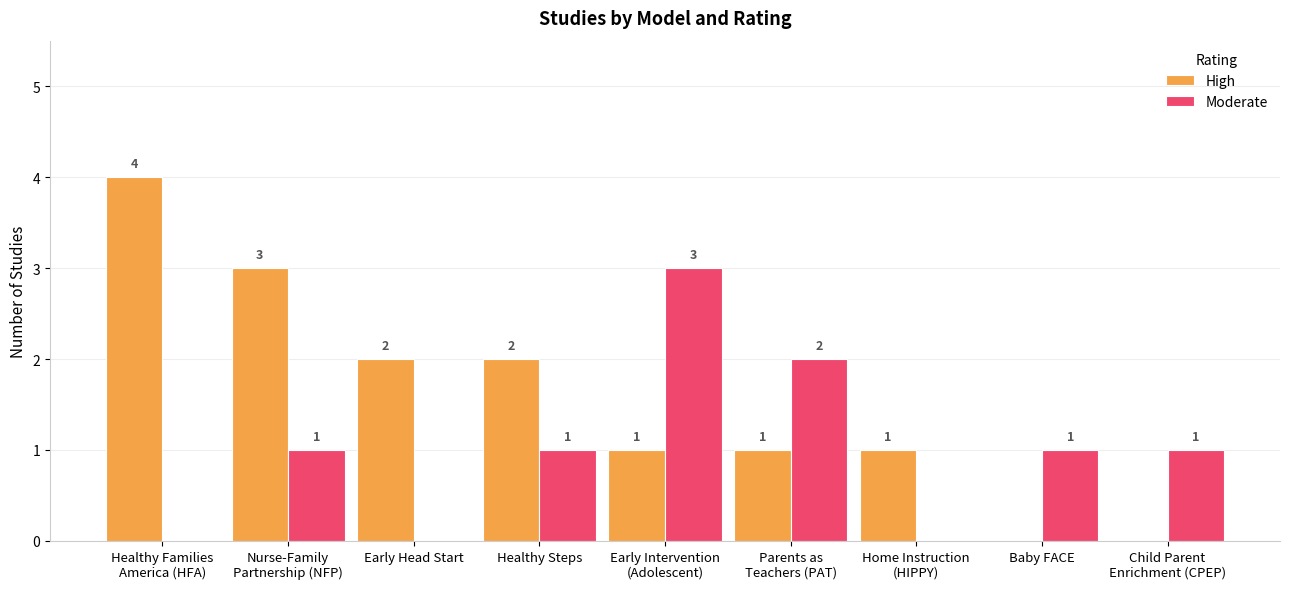

Between Nurse-Family
Partnership (NFP) and Child Parent
Enrichment (CPEP), which series saw the biggest shift?

High